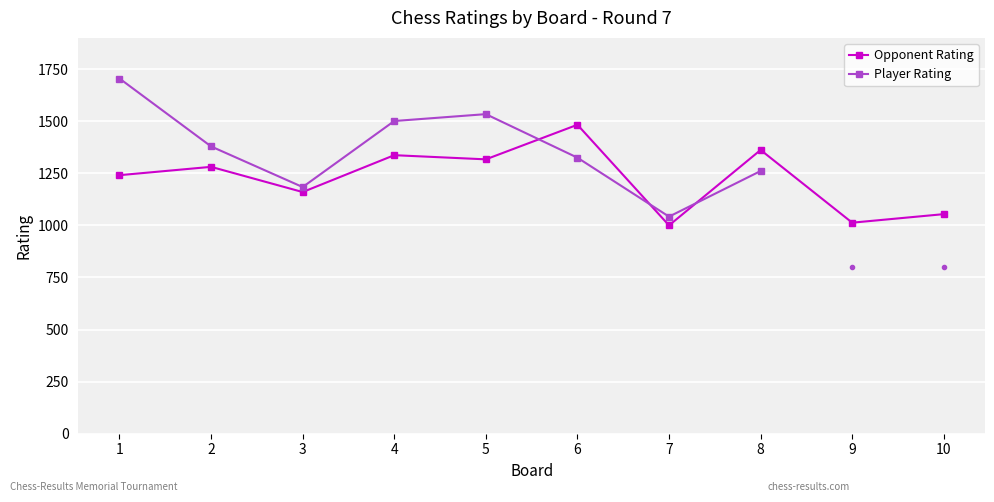

How many interior local valleys (lower than both neighbors) does the data have?

4